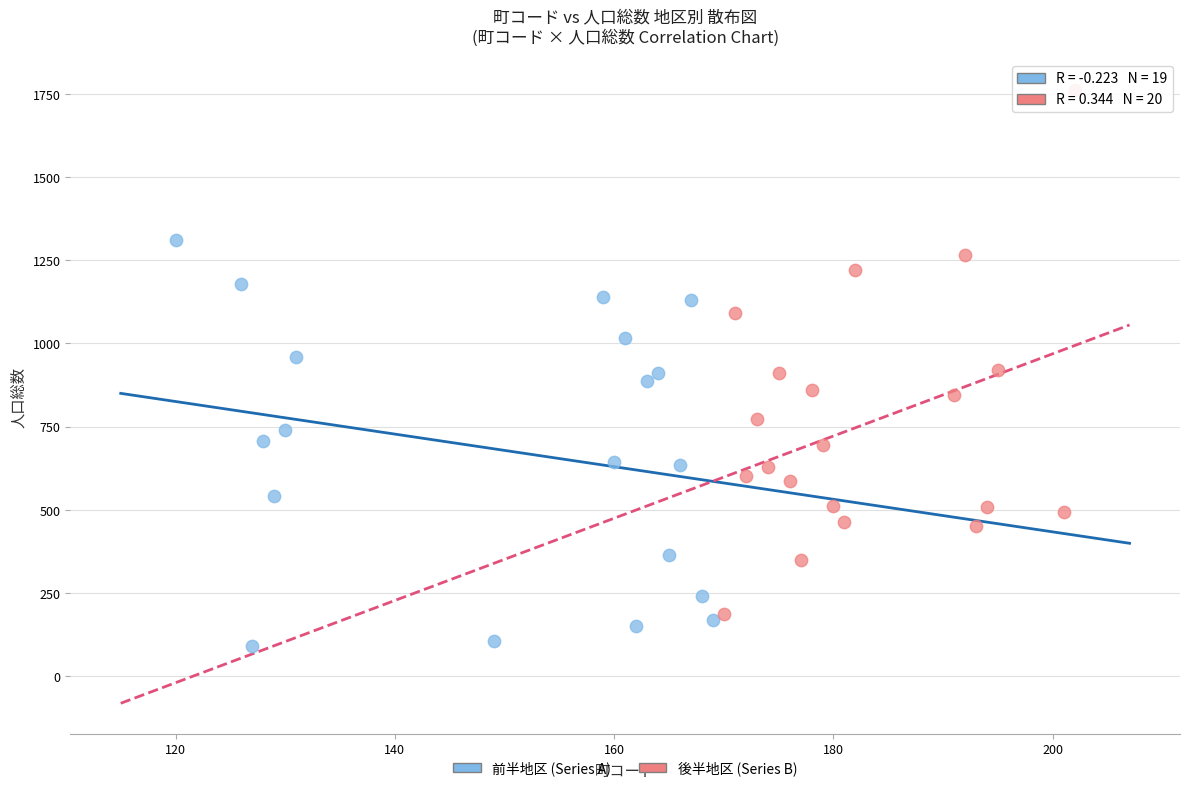

Which series contains the highest Y value?

後半地区 (Series B)